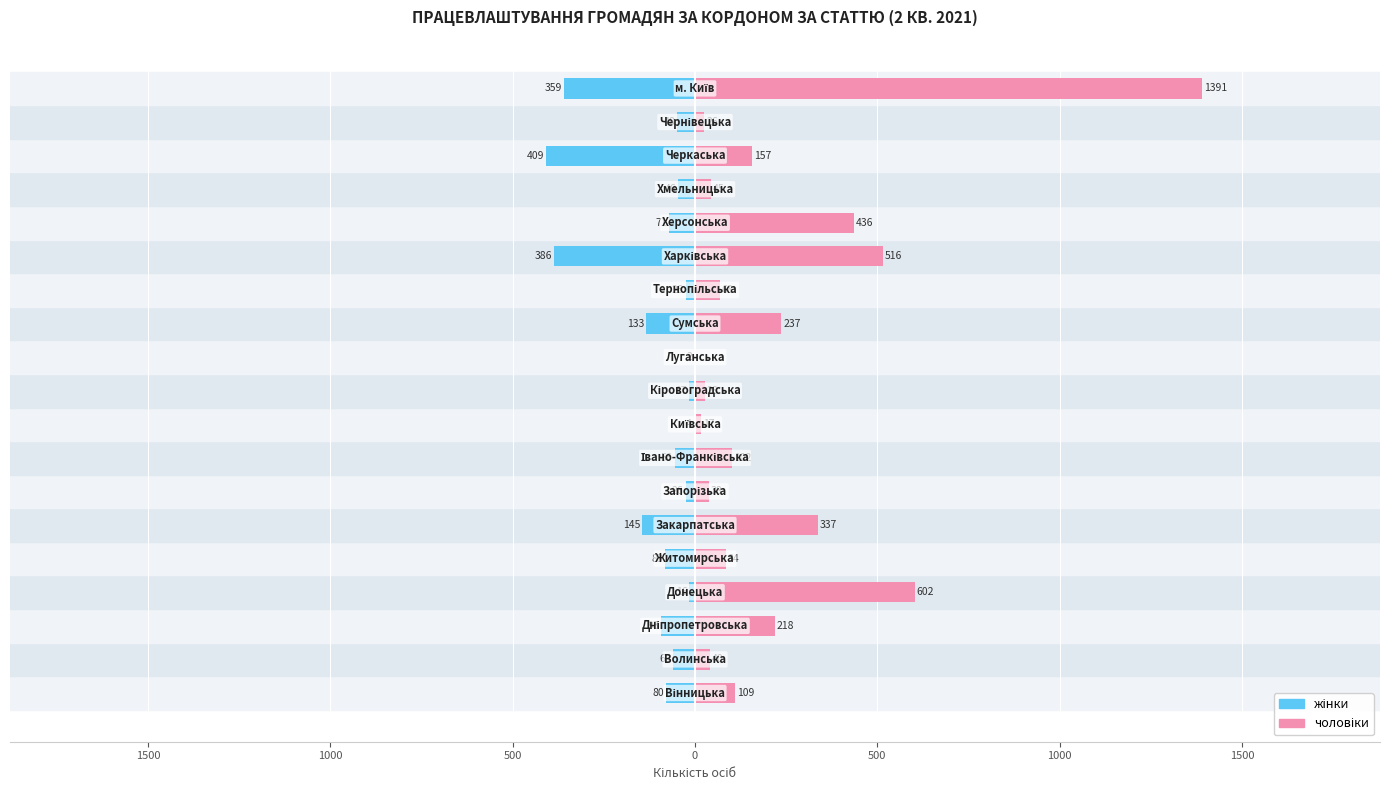

Which series has the largest range (max minus min)?

чоловіки